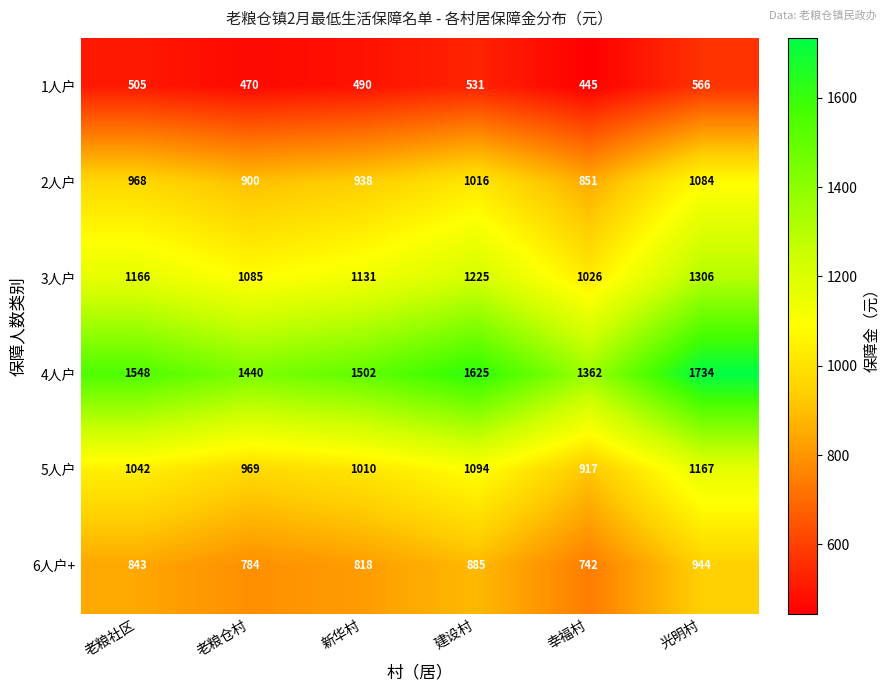

What is the approximate value of 1人户 at 幸福村?

445